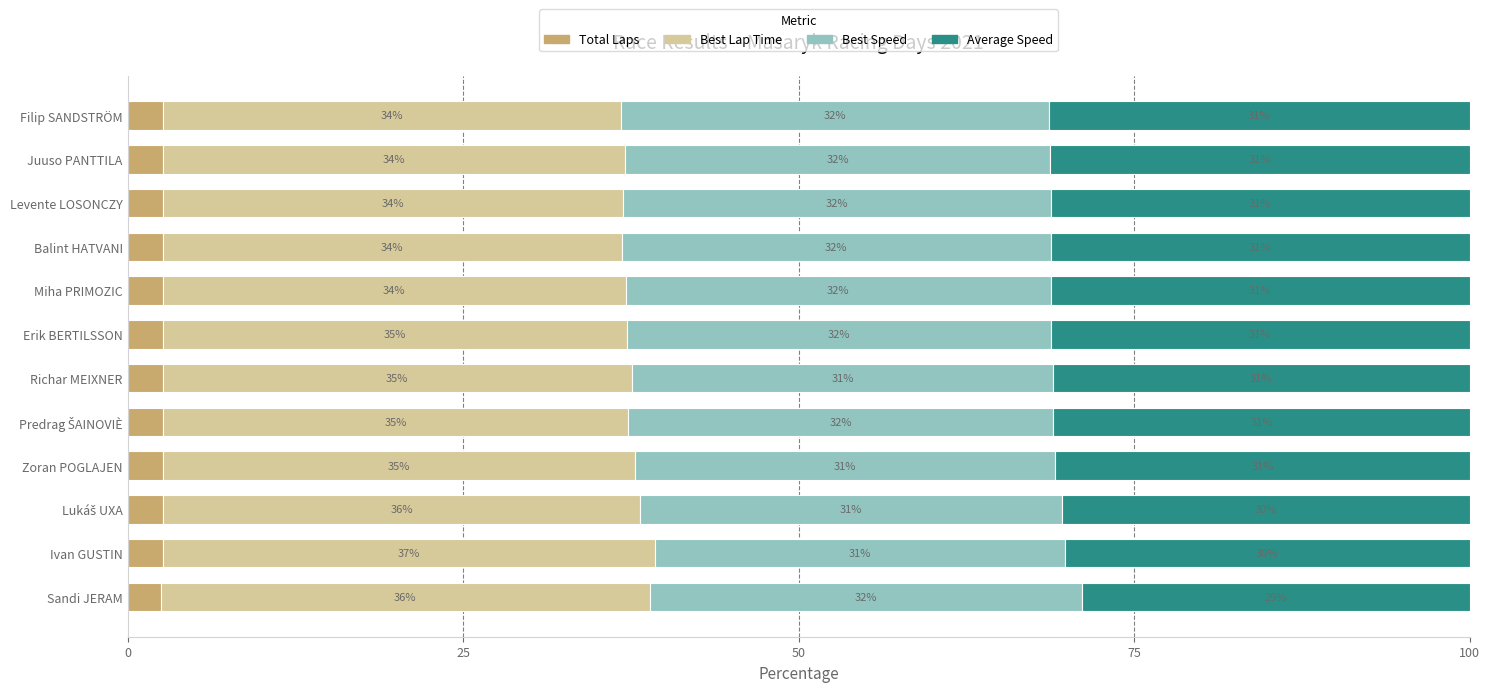

Where is Total Laps nearest to the value 2?

Sandi JERAM